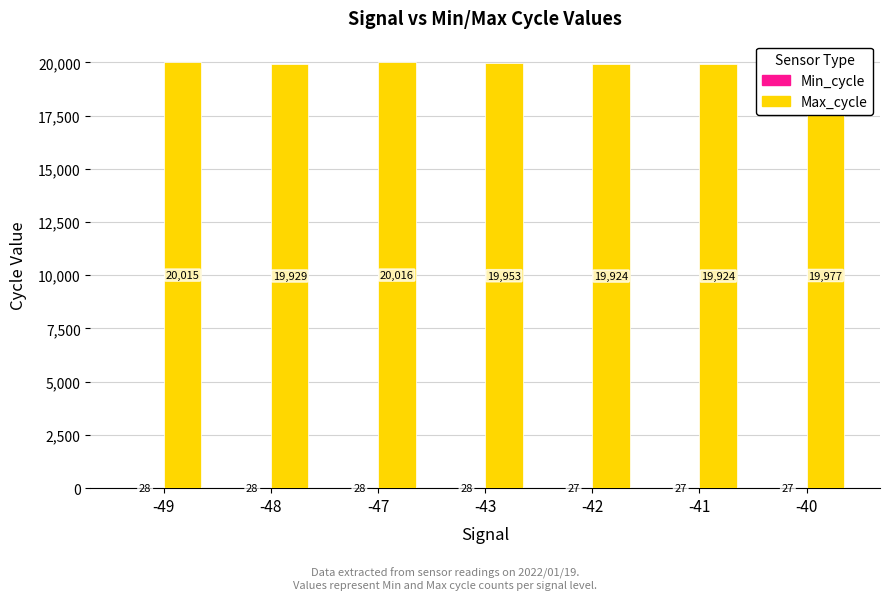

What is the greatest value displayed?

20016